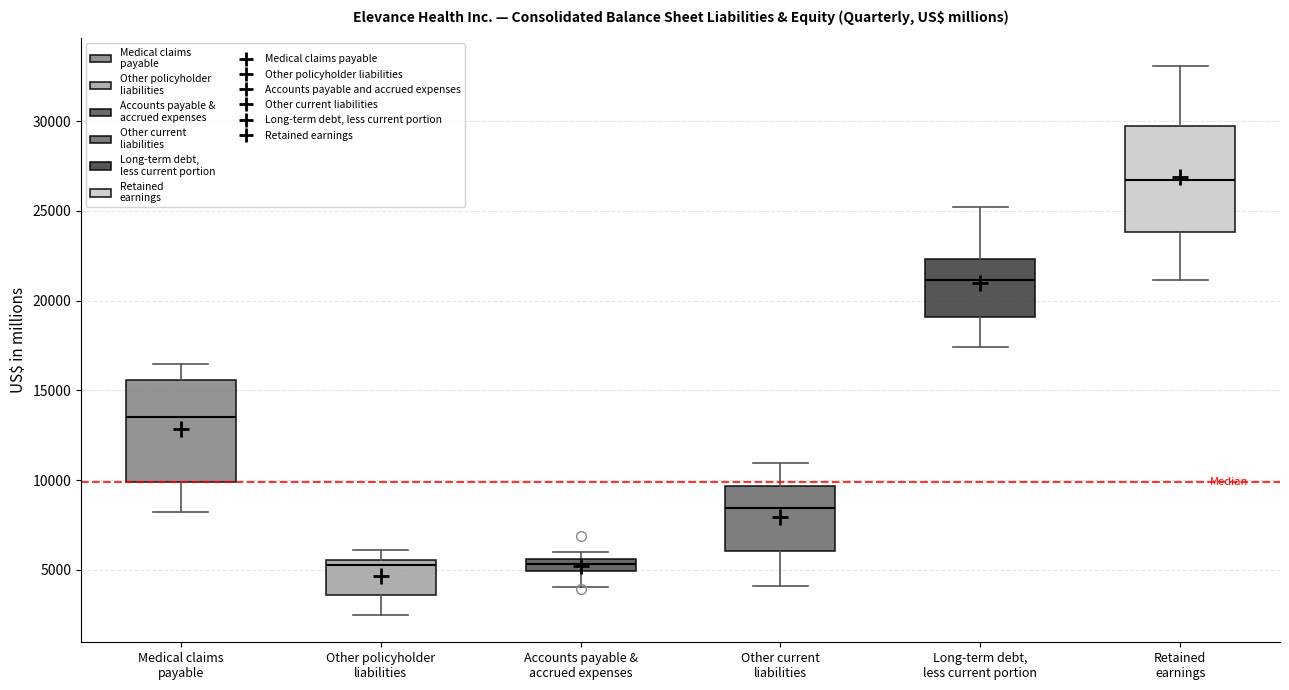

Where is the upper edge of the box for Long-term debt, less current portion on the y-axis? The values are not printed on the chart, so give them approximately, as read against the axis.

22500